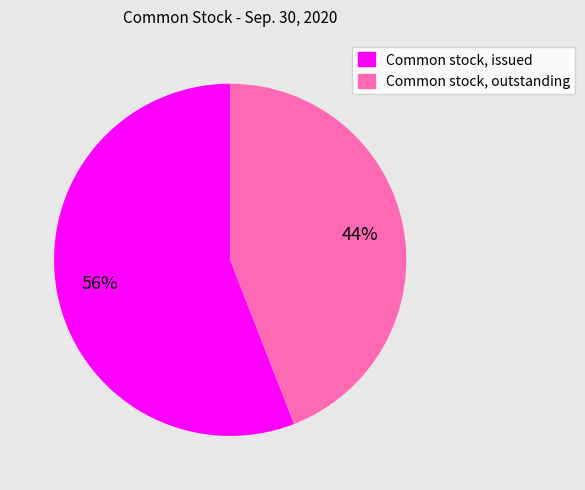

The Common stock, issued slice represents 56% of the pie. True or false?

True